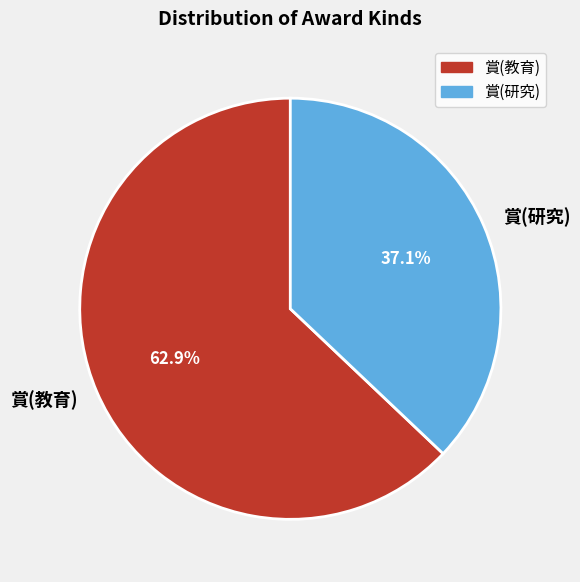

To the nearest percent, what percentage of the pie is 賞(研究)?

37%